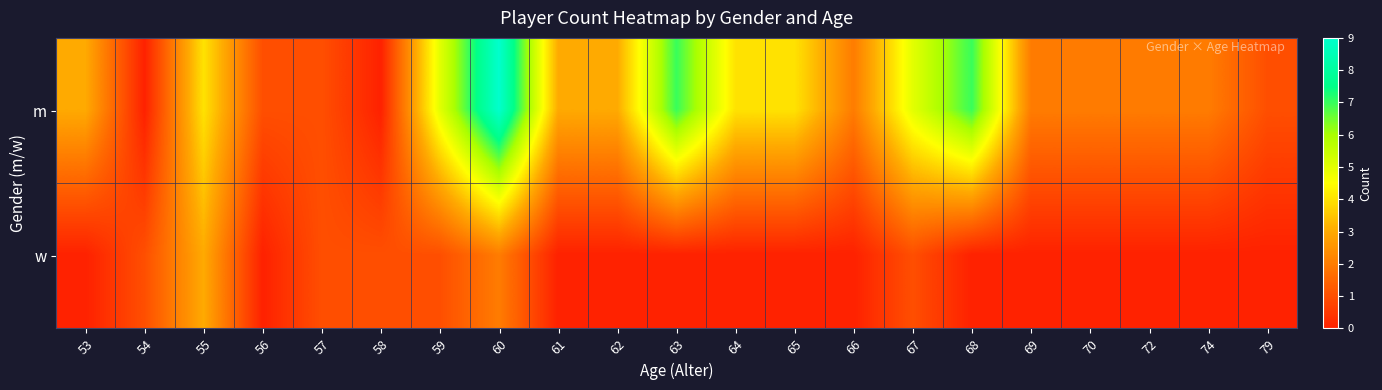

Reading left to right, list all the values displayed in this chart.

m: 53=3	54=0	55=4	56=1	57=1	58=0	59=5	60=9	61=3	62=3	63=7	64=4	65=4	66=2	67=5	68=7	69=2	70=2	72=2	74=2	79=1
w: 53=0	54=1	55=3	56=0	57=1	58=1	59=1	60=2	61=0	62=0	63=0	64=0	65=0	66=0	67=1	68=0	69=0	70=0	72=0	74=0	79=0